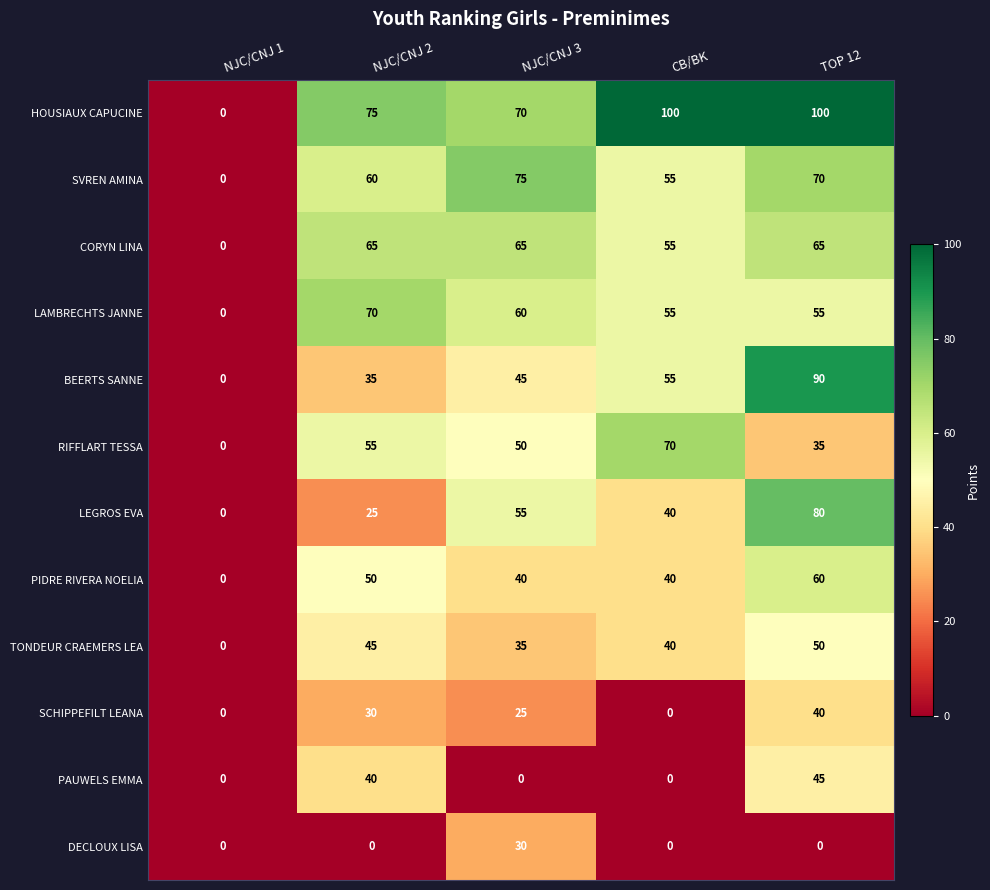

The HOUSIAUX CAPUCINE series shows 42 at NJC/CNJ 3. True or false?

False